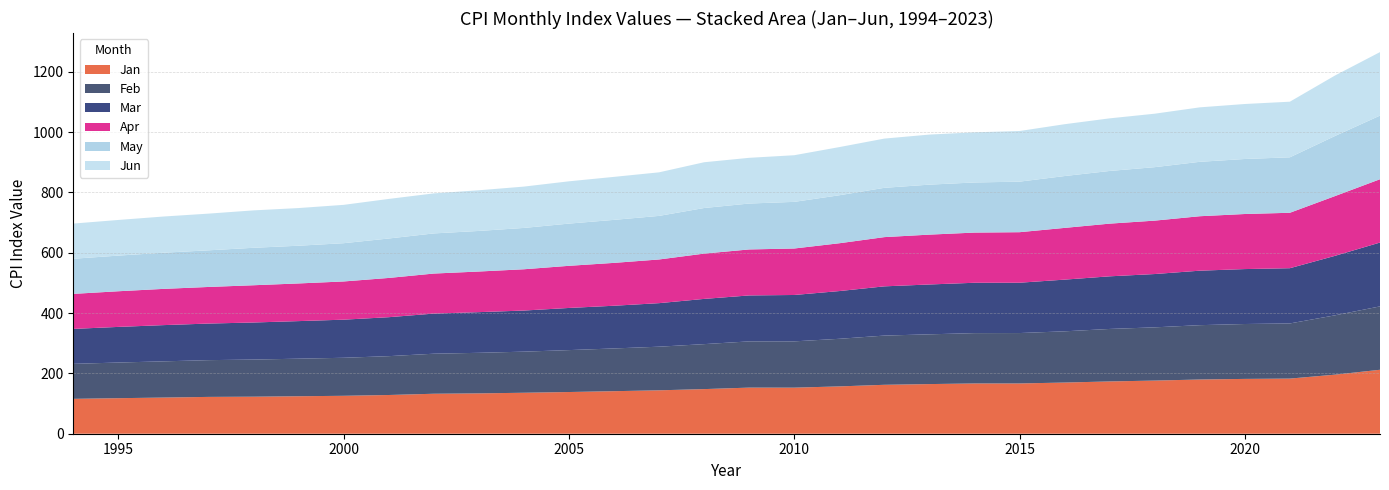

What is the lowest value of the Jan series?

115.7